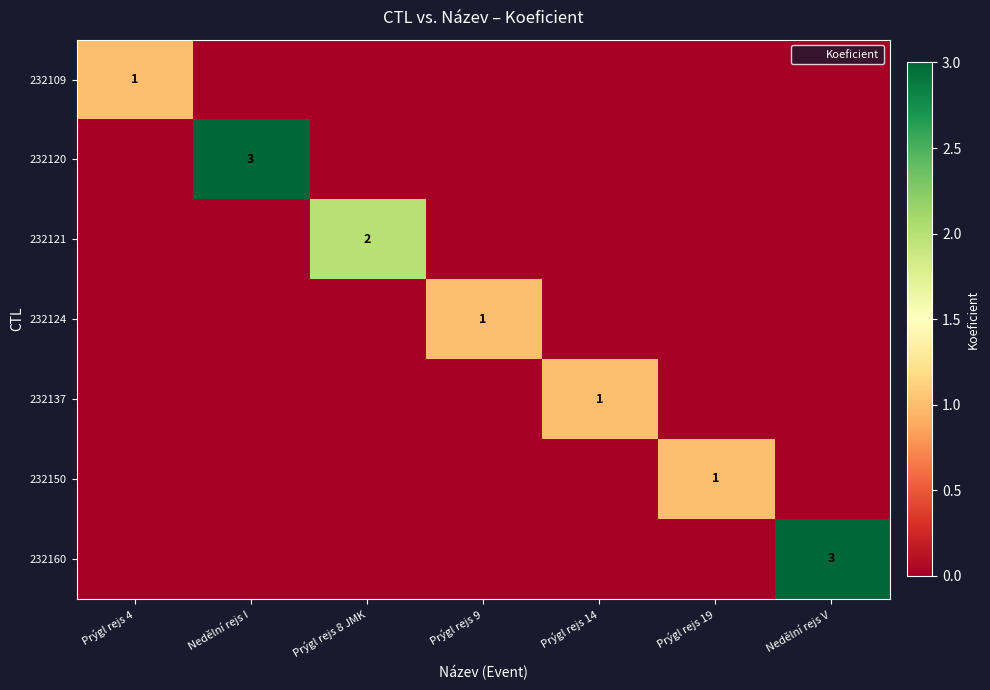

What is the total value across all series at Prýgl rejs 19?

1